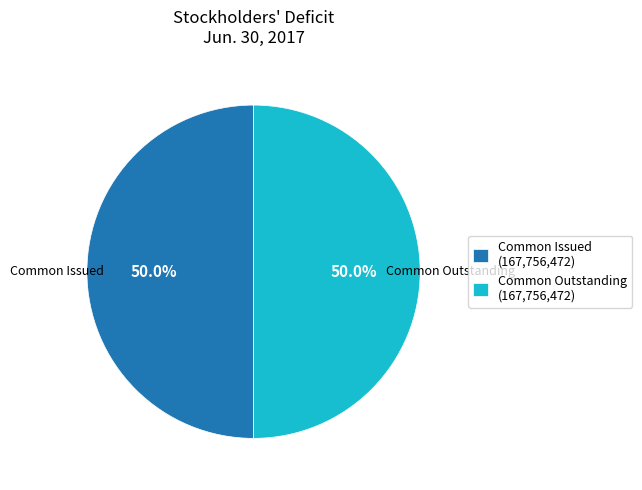

Approximately how many times larger is the value at Common Outstanding (167,756,472) compared to Common Issued (167,756,472)?

1.0